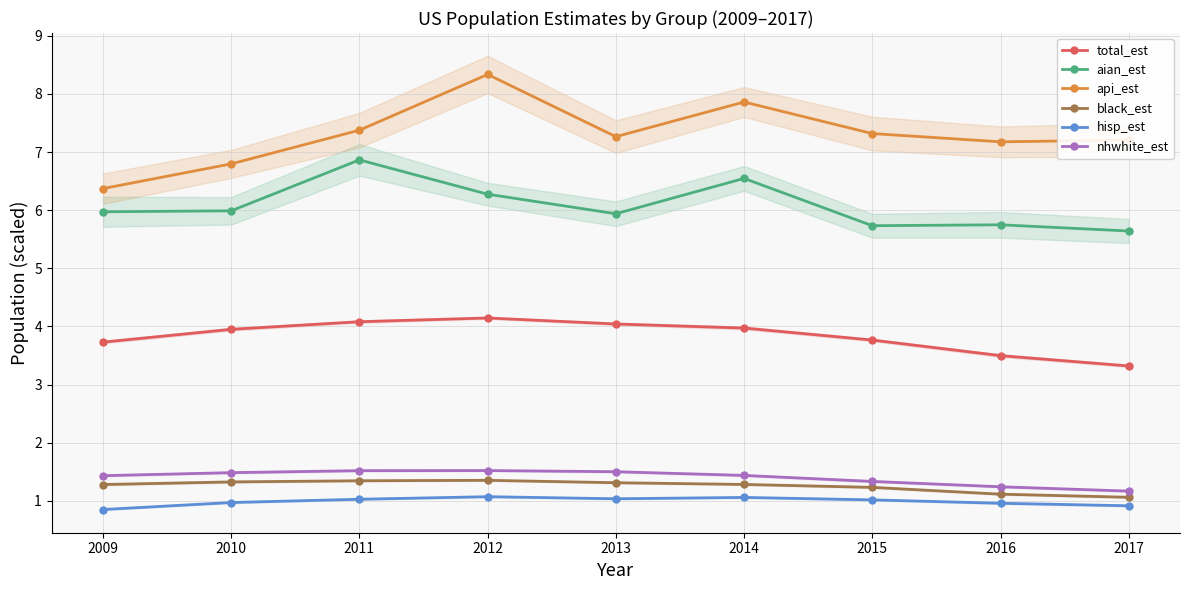

List the series in order of their peak value, highest first.

api_est, aian_est, total_est, nhwhite_est, black_est, hisp_est